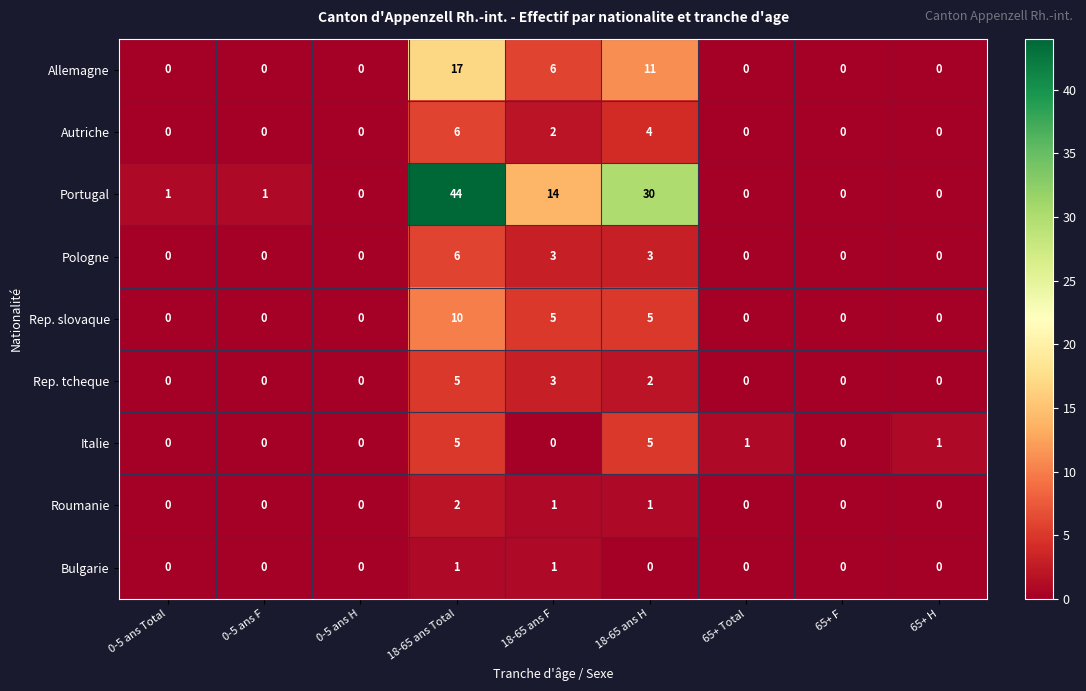

Which category has the highest value across all series?

18-65 ans Total